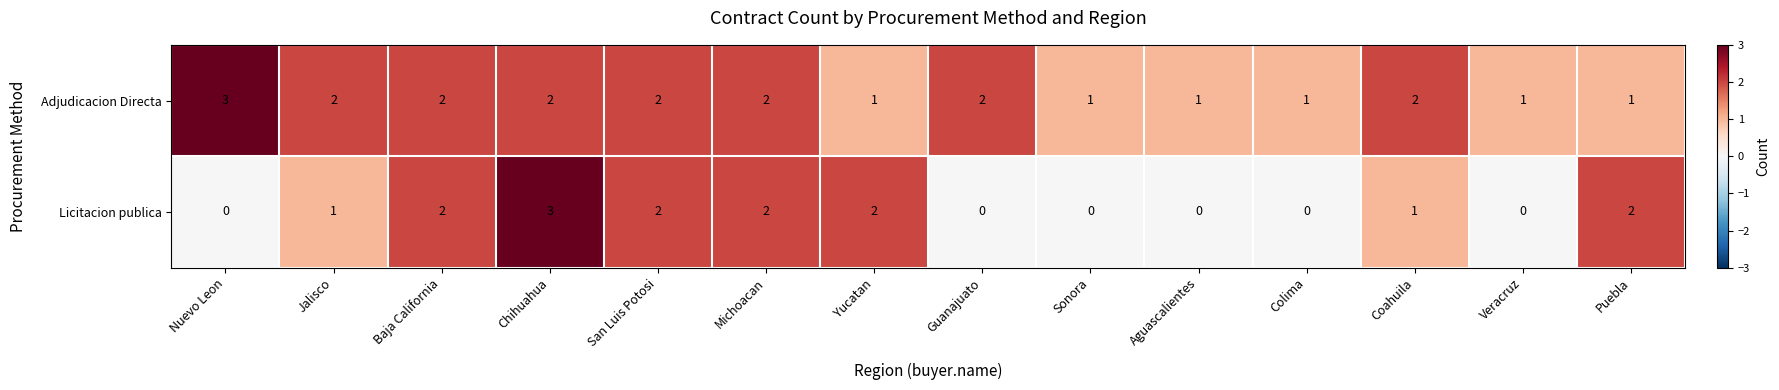

What is the maximum value for Adjudicacion Directa?

3